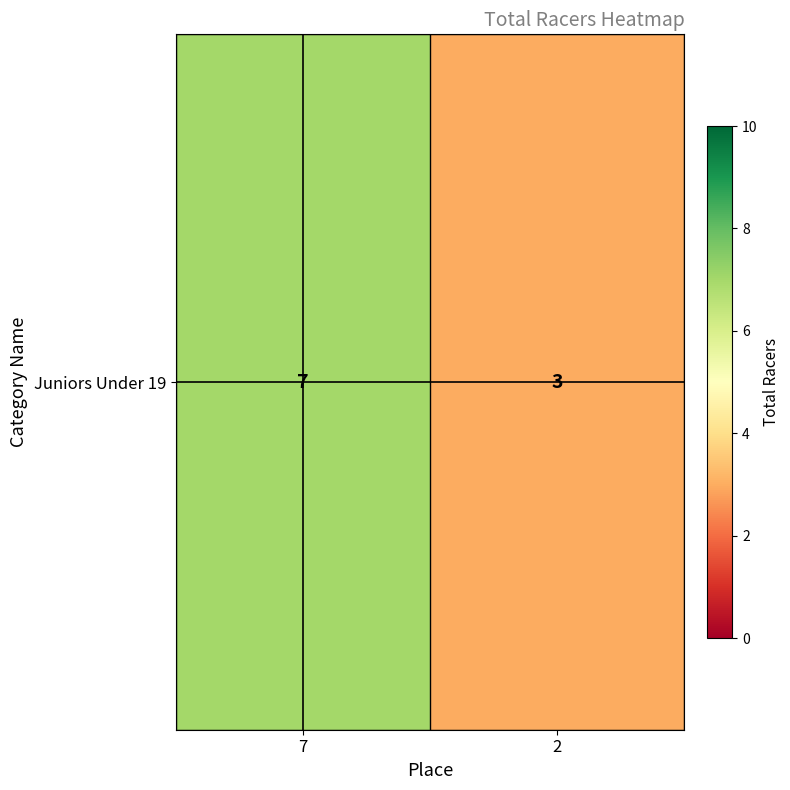

At which category does the chart reach its peak across all series?

7